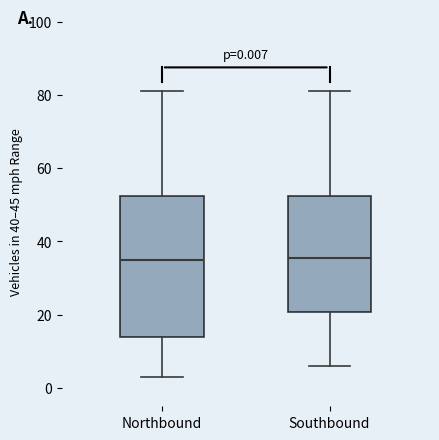

Comparing the boxes themselves (not the whiskers), which one is the tallest?

Northbound